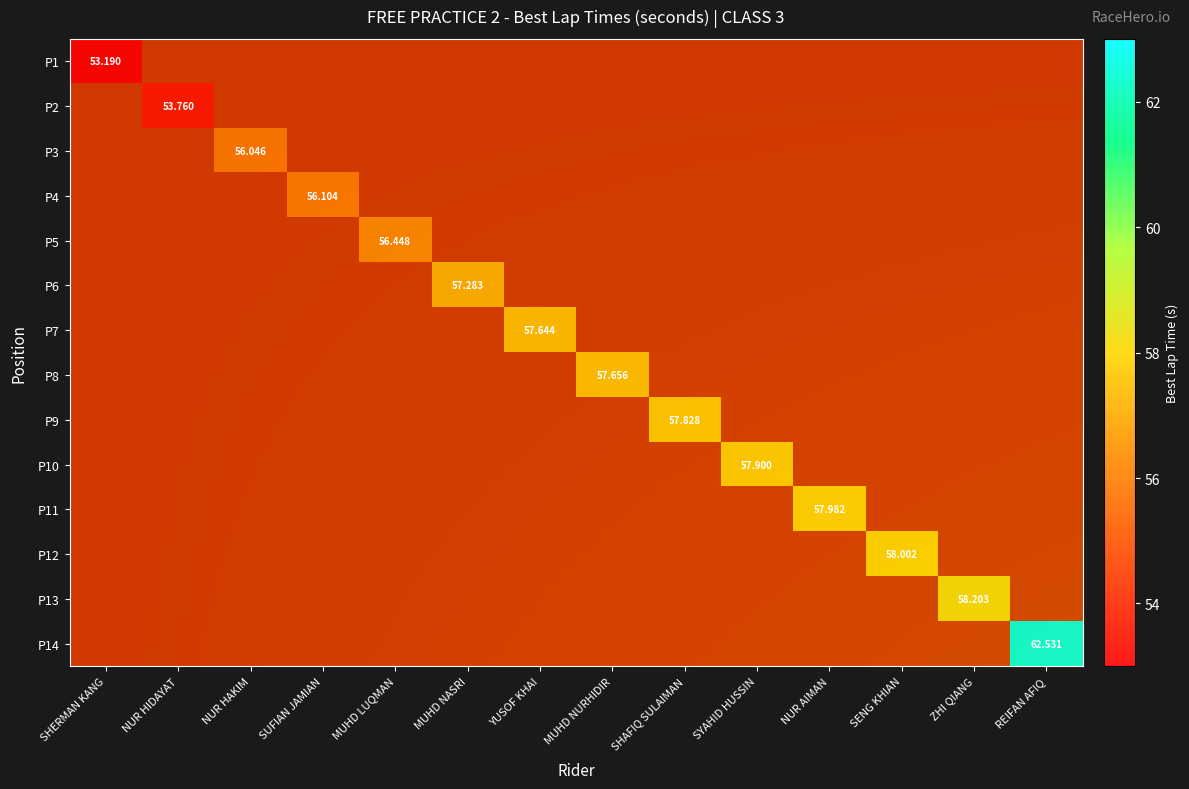

Reading right to left, what are all the values shown in this chart?

SHERMAN KANG: REIFAN AFIQ=0.0	ZHI QIANG=0.0	SENG KHIAN=0.0	NUR AIMAN=0.0	SYAHID HUSSIN=0.0	SHAFIQ SULAIMAN=0.0	MUHD NURHIDIR=0.0	YUSOF KHAI=0.0	MUHD NASRI=0.0	MUHD LUQMAN=0.0	SUFIAN JAMIAN=0.0	NUR HAKIM=0.0	NUR HIDAYAT=0.0	SHERMAN KANG=53.2
NUR HIDAYAT MOHD NOOR: REIFAN AFIQ=0.0	ZHI QIANG=0.0	SENG KHIAN=0.0	NUR AIMAN=0.0	SYAHID HUSSIN=0.0	SHAFIQ SULAIMAN=0.0	MUHD NURHIDIR=0.0	YUSOF KHAI=0.0	MUHD NASRI=0.0	MUHD LUQMAN=0.0	SUFIAN JAMIAN=0.0	NUR HAKIM=0.0	NUR HIDAYAT=53.8	SHERMAN KANG=0.0
NUR HAKIM MOHD SAID: REIFAN AFIQ=0.0	ZHI QIANG=0.0	SENG KHIAN=0.0	NUR AIMAN=0.0	SYAHID HUSSIN=0.0	SHAFIQ SULAIMAN=0.0	MUHD NURHIDIR=0.0	YUSOF KHAI=0.0	MUHD NASRI=0.0	MUHD LUQMAN=0.0	SUFIAN JAMIAN=0.0	NUR HAKIM=56.0	NUR HIDAYAT=0.0	SHERMAN KANG=0.0
SUFIAN JAMIAN: REIFAN AFIQ=0.0	ZHI QIANG=0.0	SENG KHIAN=0.0	NUR AIMAN=0.0	SYAHID HUSSIN=0.0	SHAFIQ SULAIMAN=0.0	MUHD NURHIDIR=0.0	YUSOF KHAI=0.0	MUHD NASRI=0.0	MUHD LUQMAN=0.0	SUFIAN JAMIAN=56.1	NUR HAKIM=0.0	NUR HIDAYAT=0.0	SHERMAN KANG=0.0
MUHD LUQMAN JUMAHAT: REIFAN AFIQ=0.0	ZHI QIANG=0.0	SENG KHIAN=0.0	NUR AIMAN=0.0	SYAHID HUSSIN=0.0	SHAFIQ SULAIMAN=0.0	MUHD NURHIDIR=0.0	YUSOF KHAI=0.0	MUHD NASRI=0.0	MUHD LUQMAN=56.4	SUFIAN JAMIAN=0.0	NUR HAKIM=0.0	NUR HIDAYAT=0.0	SHERMAN KANG=0.0
MUHD NASRI OTHMAN: REIFAN AFIQ=0.0	ZHI QIANG=0.0	SENG KHIAN=0.0	NUR AIMAN=0.0	SYAHID HUSSIN=0.0	SHAFIQ SULAIMAN=0.0	MUHD NURHIDIR=0.0	YUSOF KHAI=0.0	MUHD NASRI=57.3	MUHD LUQMAN=0.0	SUFIAN JAMIAN=0.0	NUR HAKIM=0.0	NUR HIDAYAT=0.0	SHERMAN KANG=0.0
YUSOF KHAI: REIFAN AFIQ=0.0	ZHI QIANG=0.0	SENG KHIAN=0.0	NUR AIMAN=0.0	SYAHID HUSSIN=0.0	SHAFIQ SULAIMAN=0.0	MUHD NURHIDIR=0.0	YUSOF KHAI=57.6	MUHD NASRI=0.0	MUHD LUQMAN=0.0	SUFIAN JAMIAN=0.0	NUR HAKIM=0.0	NUR HIDAYAT=0.0	SHERMAN KANG=0.0
MUHD NURHIDIR ABDUL RASHID: REIFAN AFIQ=0.0	ZHI QIANG=0.0	SENG KHIAN=0.0	NUR AIMAN=0.0	SYAHID HUSSIN=0.0	SHAFIQ SULAIMAN=0.0	MUHD NURHIDIR=57.7	YUSOF KHAI=0.0	MUHD NASRI=0.0	MUHD LUQMAN=0.0	SUFIAN JAMIAN=0.0	NUR HAKIM=0.0	NUR HIDAYAT=0.0	SHERMAN KANG=0.0
SHAFIQ SULAIMAN: REIFAN AFIQ=0.0	ZHI QIANG=0.0	SENG KHIAN=0.0	NUR AIMAN=0.0	SYAHID HUSSIN=0.0	SHAFIQ SULAIMAN=57.8	MUHD NURHIDIR=0.0	YUSOF KHAI=0.0	MUHD NASRI=0.0	MUHD LUQMAN=0.0	SUFIAN JAMIAN=0.0	NUR HAKIM=0.0	NUR HIDAYAT=0.0	SHERMAN KANG=0.0
SYAHID HUSSIN: REIFAN AFIQ=0.0	ZHI QIANG=0.0	SENG KHIAN=0.0	NUR AIMAN=0.0	SYAHID HUSSIN=57.9	SHAFIQ SULAIMAN=0.0	MUHD NURHIDIR=0.0	YUSOF KHAI=0.0	MUHD NASRI=0.0	MUHD LUQMAN=0.0	SUFIAN JAMIAN=0.0	NUR HAKIM=0.0	NUR HIDAYAT=0.0	SHERMAN KANG=0.0
NUR AIMAN ZAINOL: REIFAN AFIQ=0.0	ZHI QIANG=0.0	SENG KHIAN=0.0	NUR AIMAN=58.0	SYAHID HUSSIN=0.0	SHAFIQ SULAIMAN=0.0	MUHD NURHIDIR=0.0	YUSOF KHAI=0.0	MUHD NASRI=0.0	MUHD LUQMAN=0.0	SUFIAN JAMIAN=0.0	NUR HAKIM=0.0	NUR HIDAYAT=0.0	SHERMAN KANG=0.0
SENG KHIAN YEOW: REIFAN AFIQ=0.0	ZHI QIANG=0.0	SENG KHIAN=58.0	NUR AIMAN=0.0	SYAHID HUSSIN=0.0	SHAFIQ SULAIMAN=0.0	MUHD NURHIDIR=0.0	YUSOF KHAI=0.0	MUHD NASRI=0.0	MUHD LUQMAN=0.0	SUFIAN JAMIAN=0.0	NUR HAKIM=0.0	NUR HIDAYAT=0.0	SHERMAN KANG=0.0
ZHI QIANG REYCO CHAI: REIFAN AFIQ=0.0	ZHI QIANG=58.2	SENG KHIAN=0.0	NUR AIMAN=0.0	SYAHID HUSSIN=0.0	SHAFIQ SULAIMAN=0.0	MUHD NURHIDIR=0.0	YUSOF KHAI=0.0	MUHD NASRI=0.0	MUHD LUQMAN=0.0	SUFIAN JAMIAN=0.0	NUR HAKIM=0.0	NUR HIDAYAT=0.0	SHERMAN KANG=0.0
REIFAN AFIQ: REIFAN AFIQ=62.5	ZHI QIANG=0.0	SENG KHIAN=0.0	NUR AIMAN=0.0	SYAHID HUSSIN=0.0	SHAFIQ SULAIMAN=0.0	MUHD NURHIDIR=0.0	YUSOF KHAI=0.0	MUHD NASRI=0.0	MUHD LUQMAN=0.0	SUFIAN JAMIAN=0.0	NUR HAKIM=0.0	NUR HIDAYAT=0.0	SHERMAN KANG=0.0